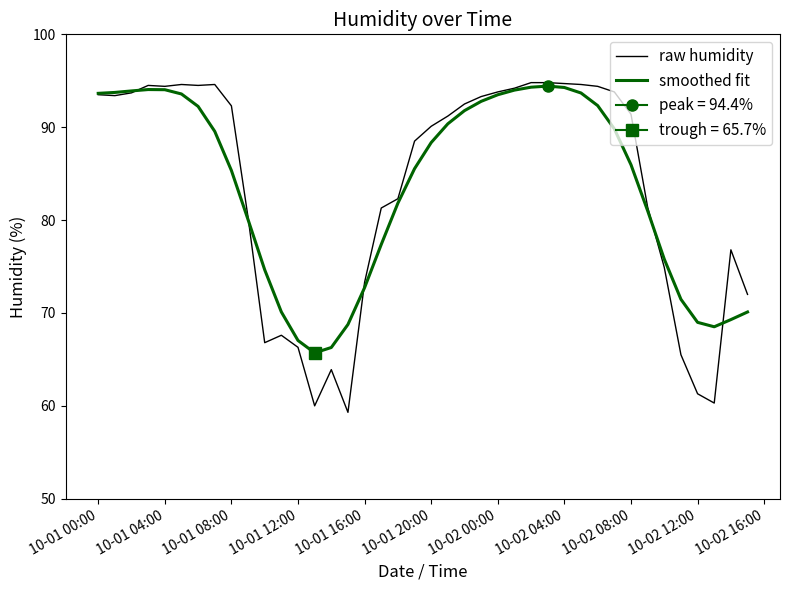

Is it true that smoothed fit equals 20.1 at 10-02 00:00?

False